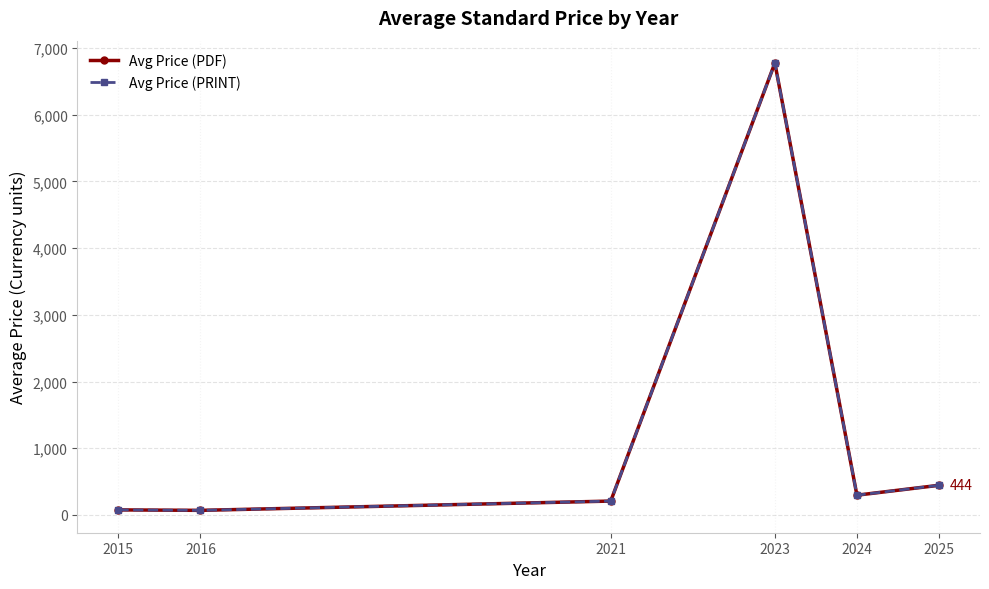

What is the difference between the maximum and second lowest values in the Avg Price (PDF) series?

6696.5